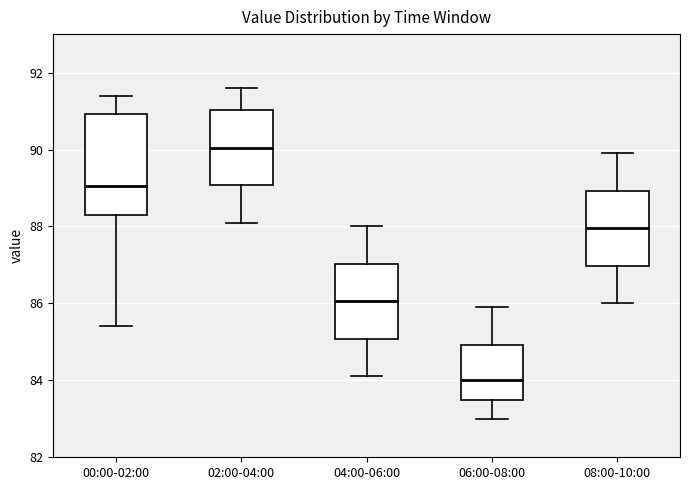

Reading left to right, read every box against the y-axis: the position of its median line, the range the box covers, and the ends of its whiskers. The values are not printed on the chart, so give them approximately, as read against the axis.

00:00-02:00: median 89.0, box 88.4 to 91.0, whiskers 85.4 to 91.4
02:00-04:00: median 90.0, box 89.0 to 91.0, whiskers 88.2 to 91.6
04:00-06:00: median 86.0, box 85.0 to 87.0, whiskers 84.2 to 88.0
06:00-08:00: median 84.0, box 83.6 to 85.0, whiskers 83.0 to 86.0
08:00-10:00: median 88.0, box 87.0 to 89.0, whiskers 86.0 to 90.0